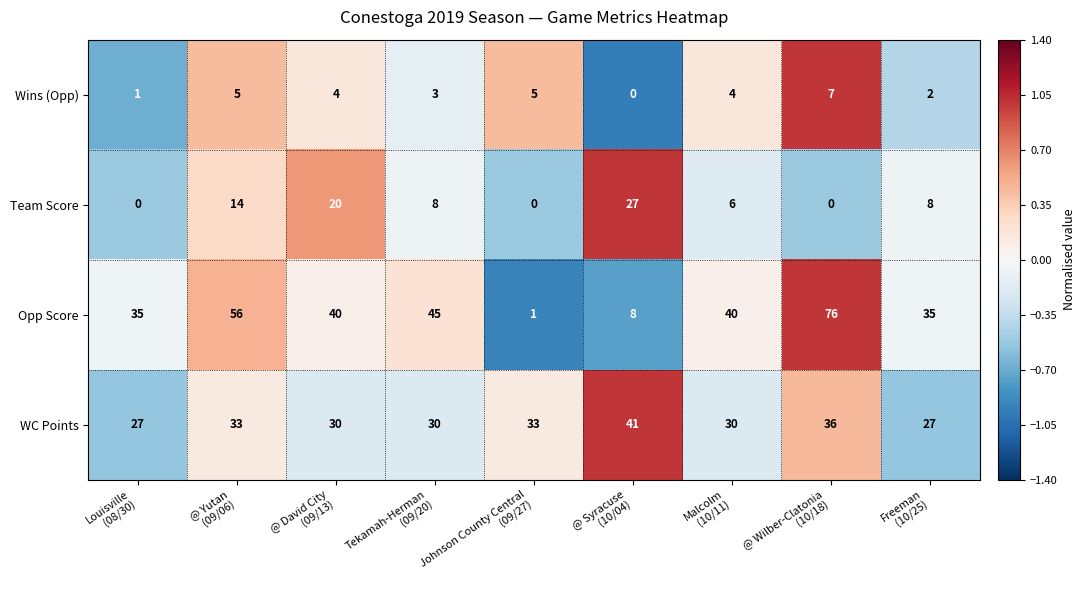

How many data points in WC Points are less than 30?

2